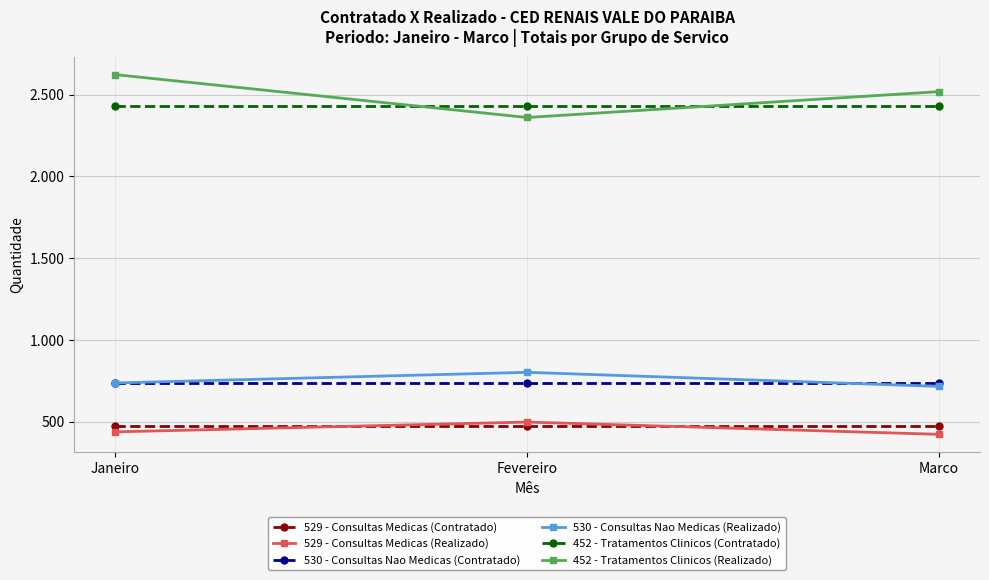

At which label does 452 - Tratamentos Clinicos (Realizado) reach its peak?

Janeiro